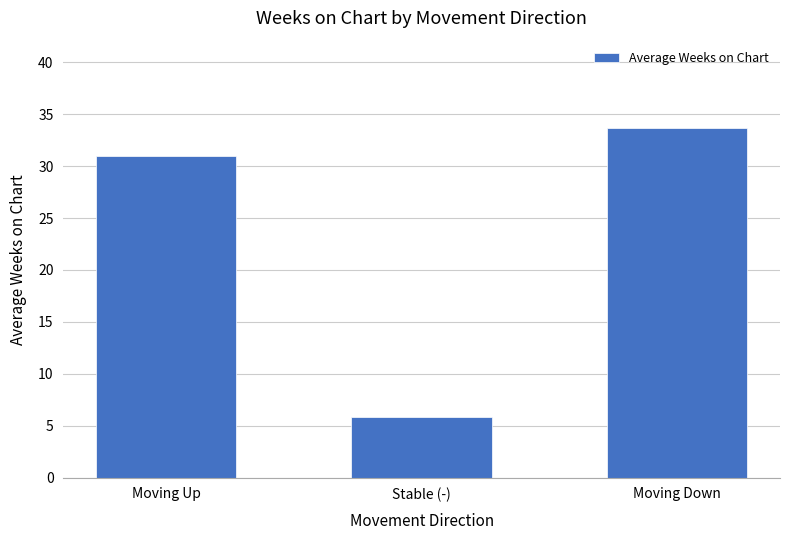

At which category does the chart reach its peak across all series?

Moving Down